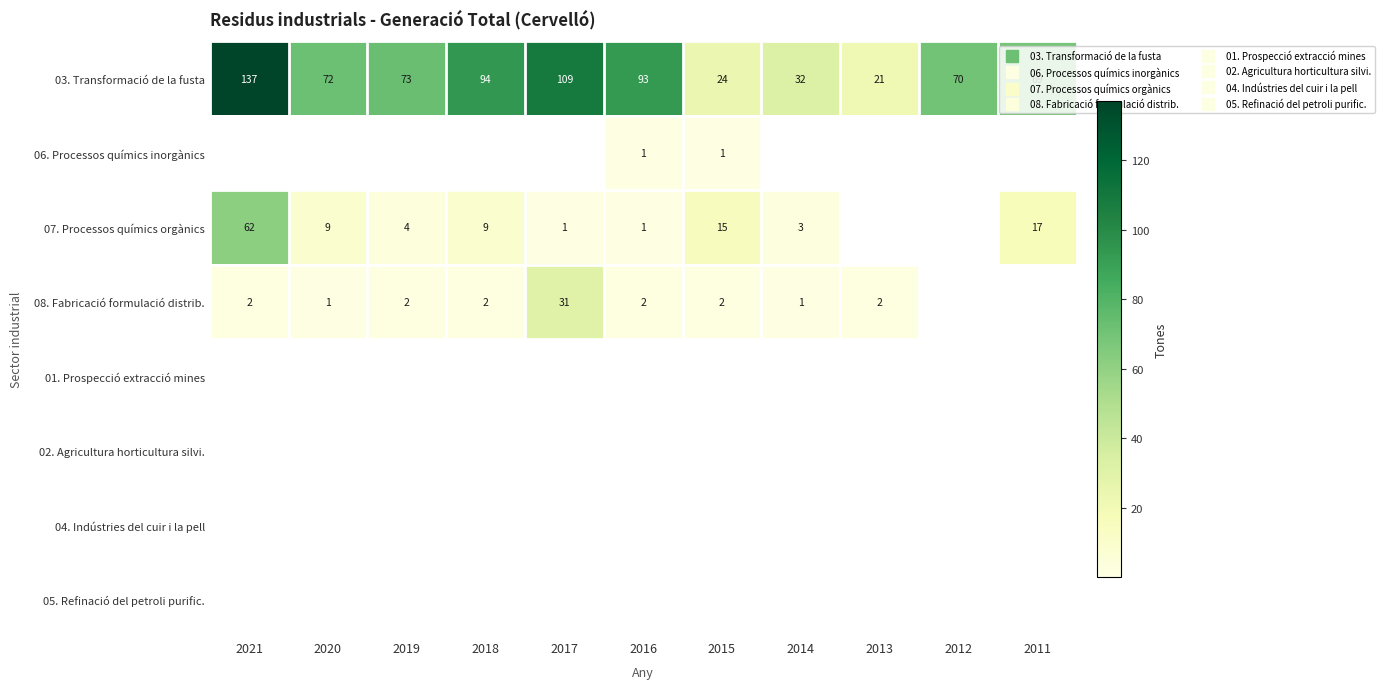

Between 2015 and 2011, which series saw the biggest shift?

03. Transformació de la fusta